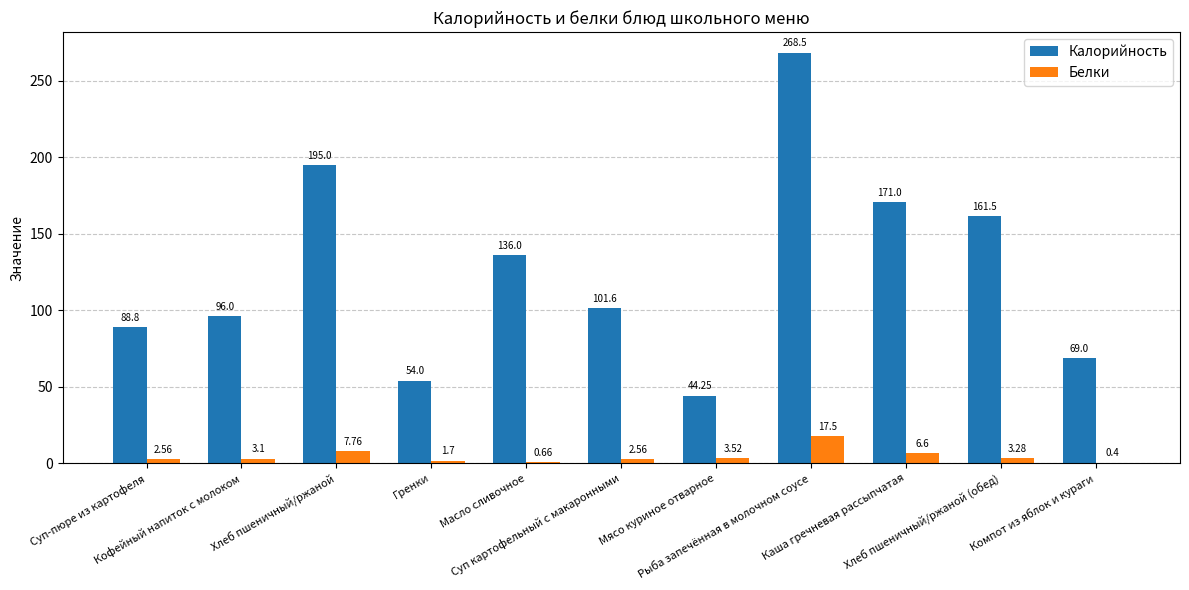

How many values in the Белки series exceed 3?

6